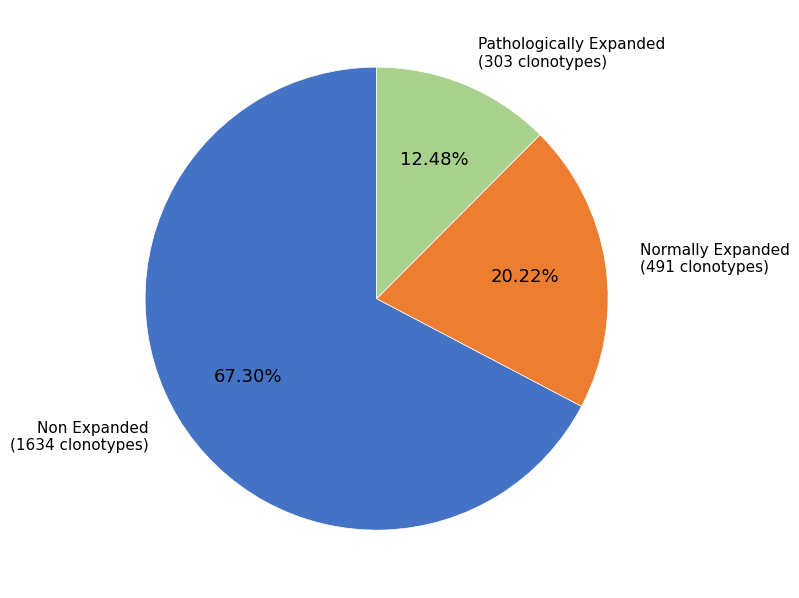

Rank the categories by value from lowest to highest.

Pathologically Expanded, Normally Expanded, Non Expanded